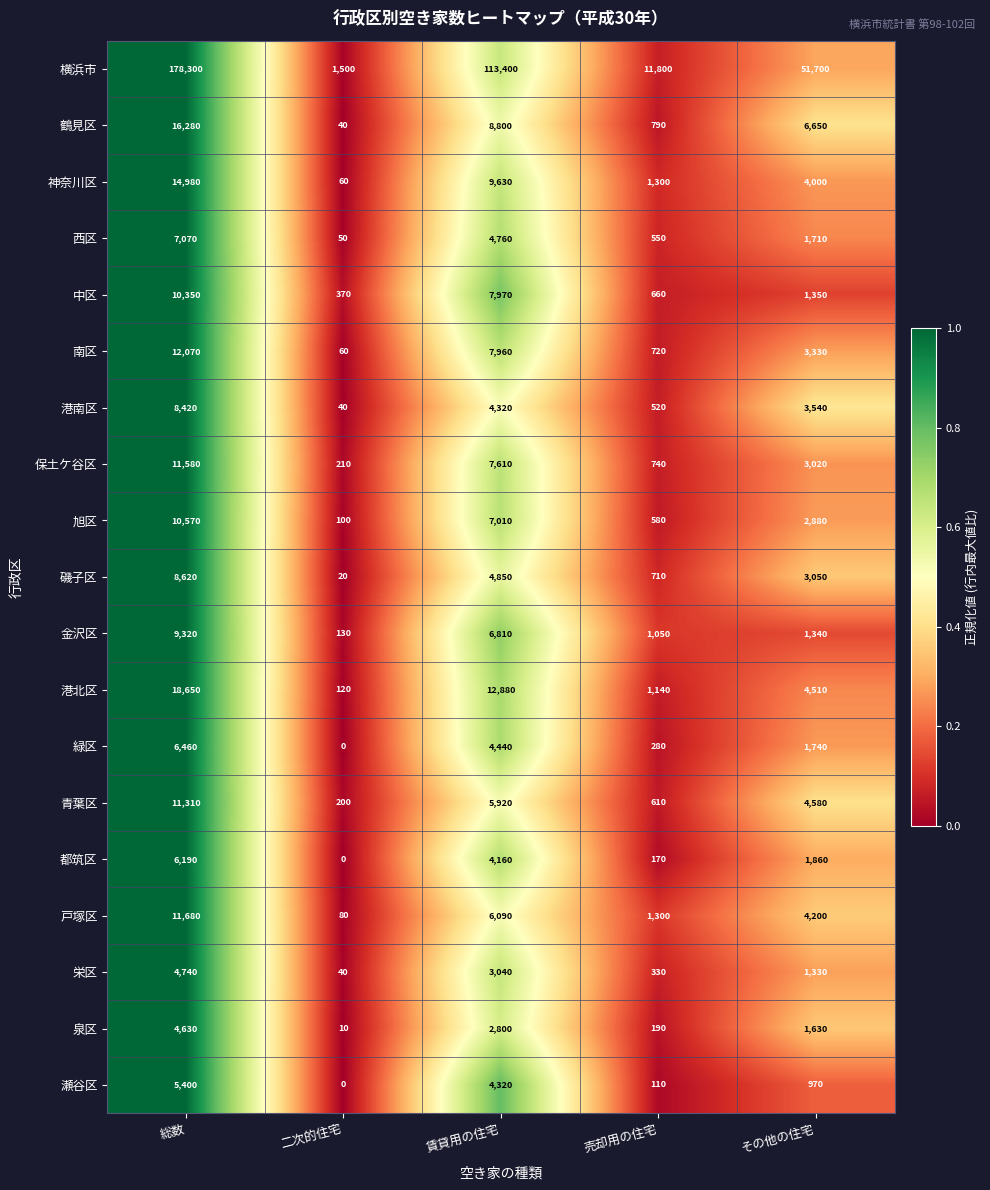

What is the sum of all 泉区 values?

9260